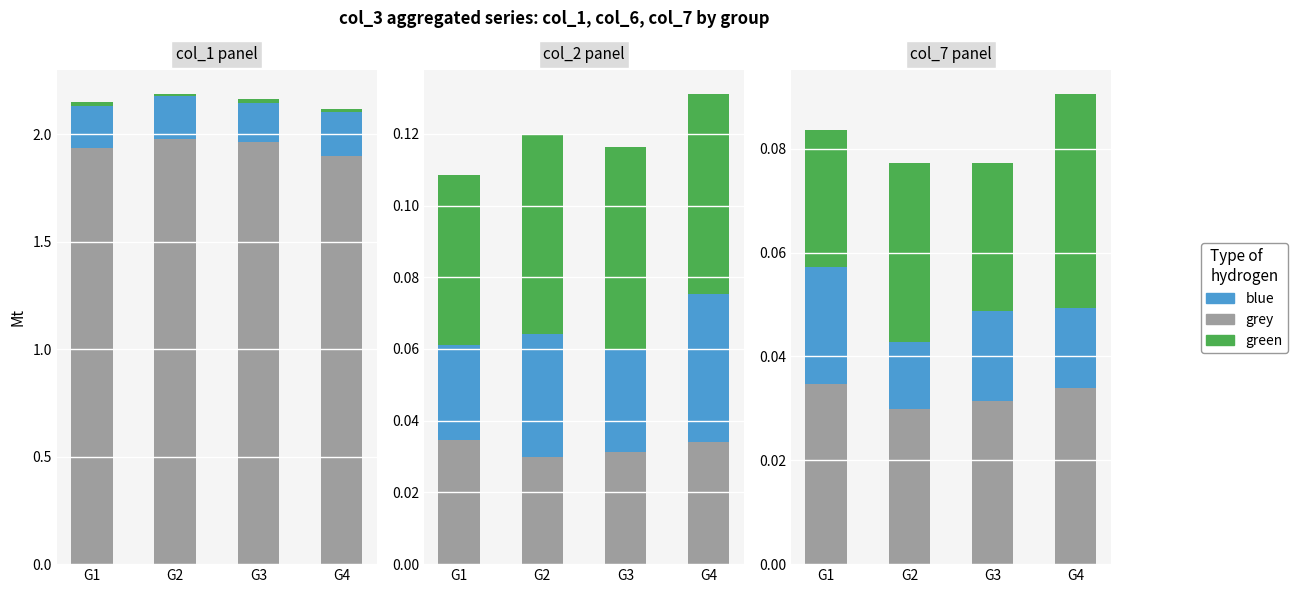

What are all the series names shown in the legend?

grey, blue, green